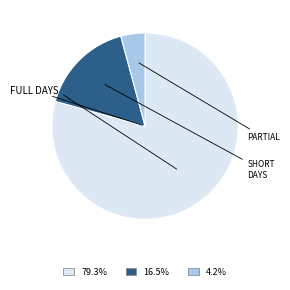

Does any single category account for the majority?

Yes